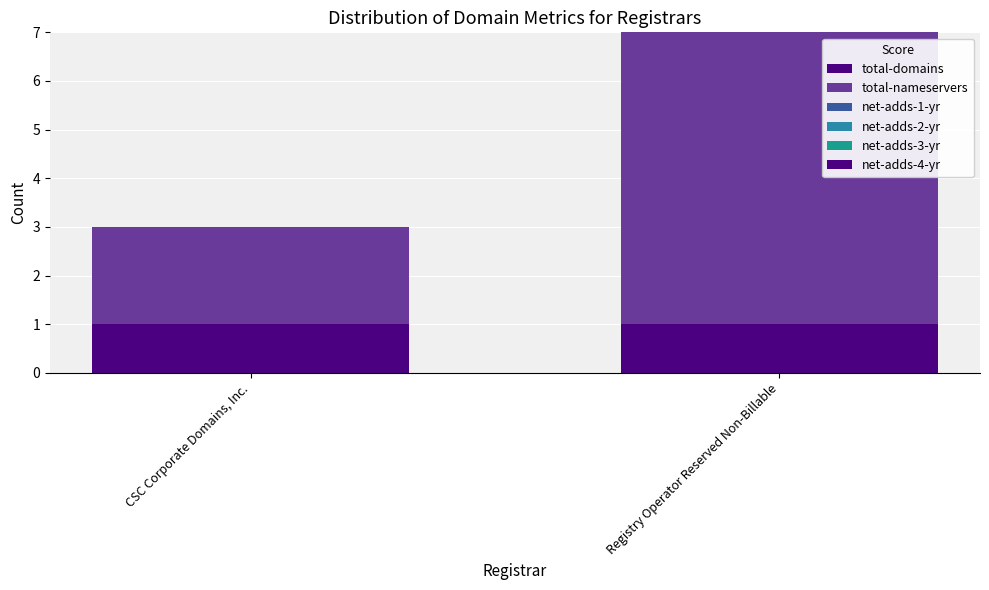

List the labels in order of total-nameservers value, smallest first.

CSC Corporate Domains, Inc., Registry Operator Reserved Non-Billable